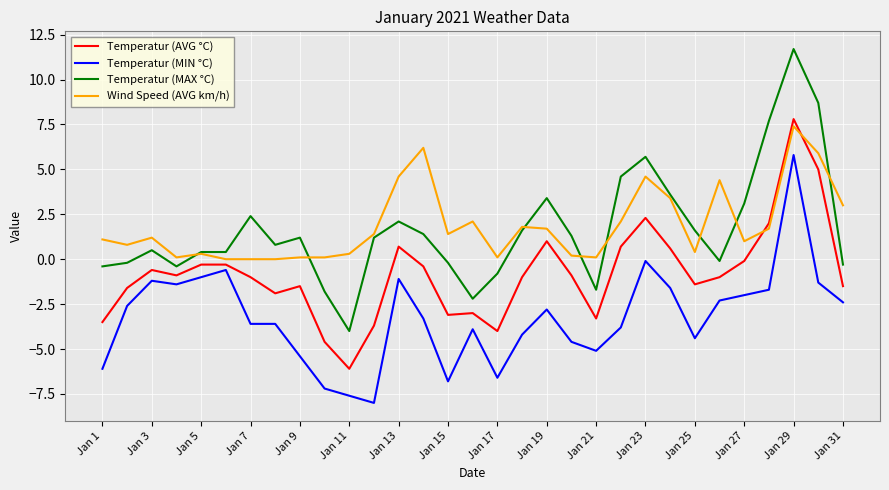

True or false: Wind Speed (AVG km/h) and Temperatur (MIN °C) cross at least once.

False